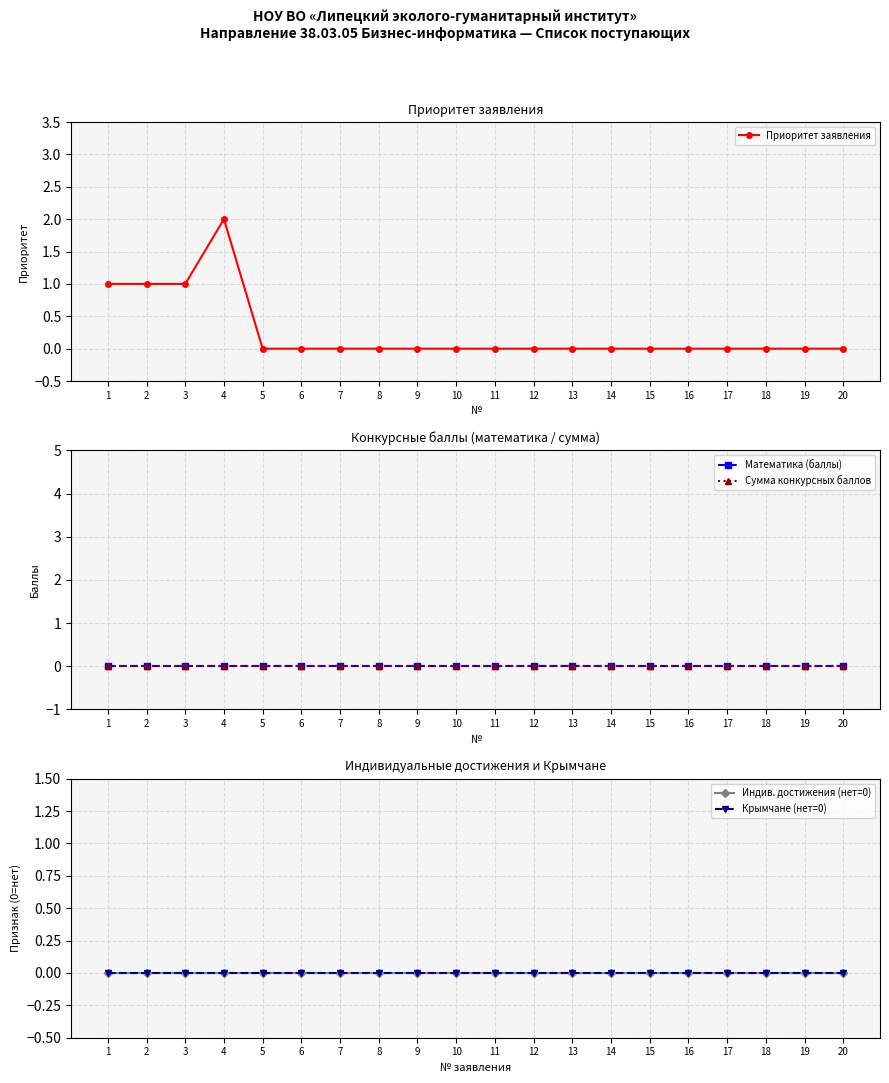

Reading left to right, extract all data points from this chart.

Приоритет заявления: 1=1	2=1	3=1	4=2	5=0	6=0	7=0	8=0	9=0	10=0	11=0	12=0	13=0	14=0	15=0	16=0	17=0	18=0	19=0	20=0
Математика (баллы): 1=0	2=0	3=0	4=0	5=0	6=0	7=0	8=0	9=0	10=0	11=0	12=0	13=0	14=0	15=0	16=0	17=0	18=0	19=0	20=0
Сумма конкурсных баллов: 1=0	2=0	3=0	4=0	5=0	6=0	7=0	8=0	9=0	10=0	11=0	12=0	13=0	14=0	15=0	16=0	17=0	18=0	19=0	20=0
Индив. достижения (нет=0): 1=0	2=0	3=0	4=0	5=0	6=0	7=0	8=0	9=0	10=0	11=0	12=0	13=0	14=0	15=0	16=0	17=0	18=0	19=0	20=0
Крымчане (нет=0): 1=0	2=0	3=0	4=0	5=0	6=0	7=0	8=0	9=0	10=0	11=0	12=0	13=0	14=0	15=0	16=0	17=0	18=0	19=0	20=0